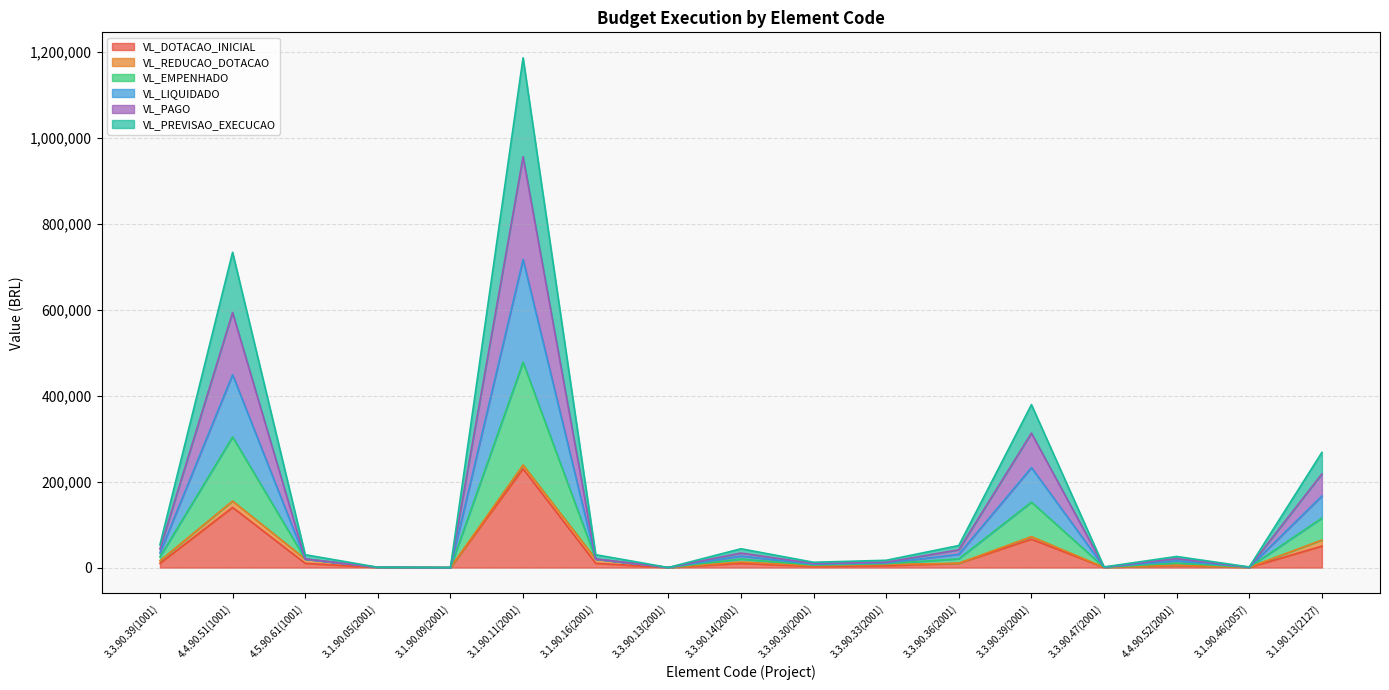

Does the chart display data point markers on the line(s)?

No